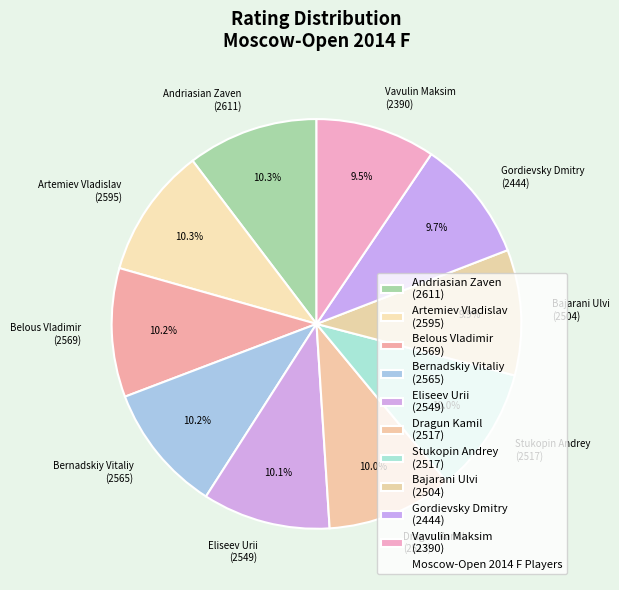

Approximately how many times larger is the value at Bernadskiy Vitaliy (2565) compared to Dragun Kamil (2517)?

1.0